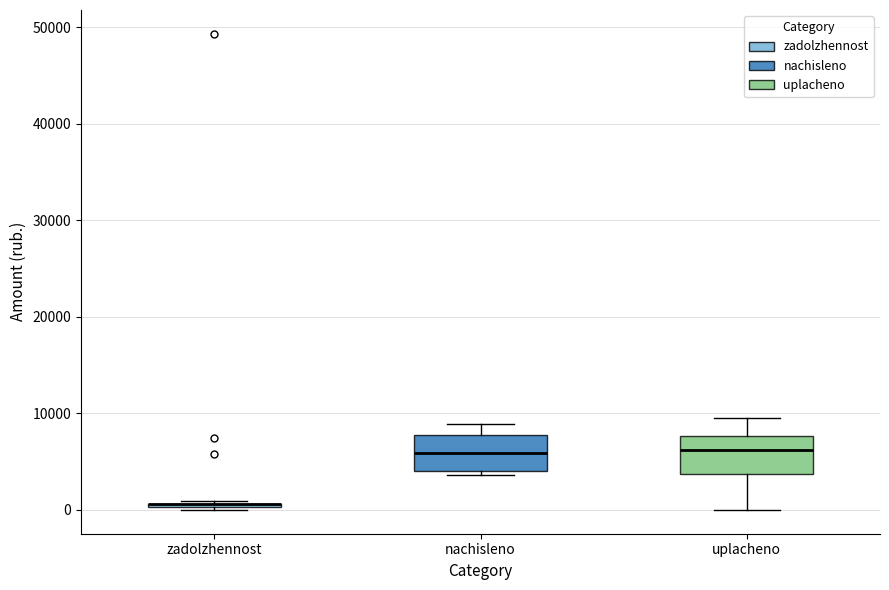

Where does the lower whisker of the box for uplacheno end on the y-axis? The values are not printed on the chart, so give them approximately, as read against the axis.

0